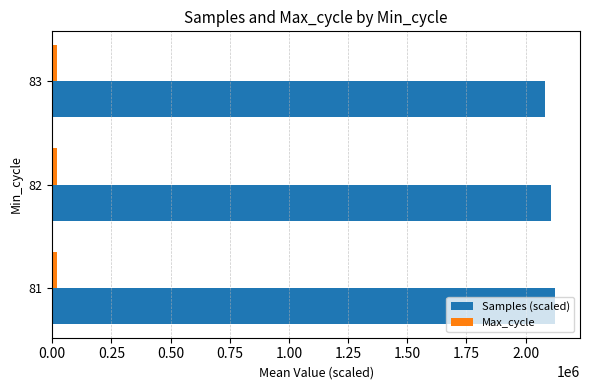

What is the minimum value for Samples (scaled)?

2082593.9